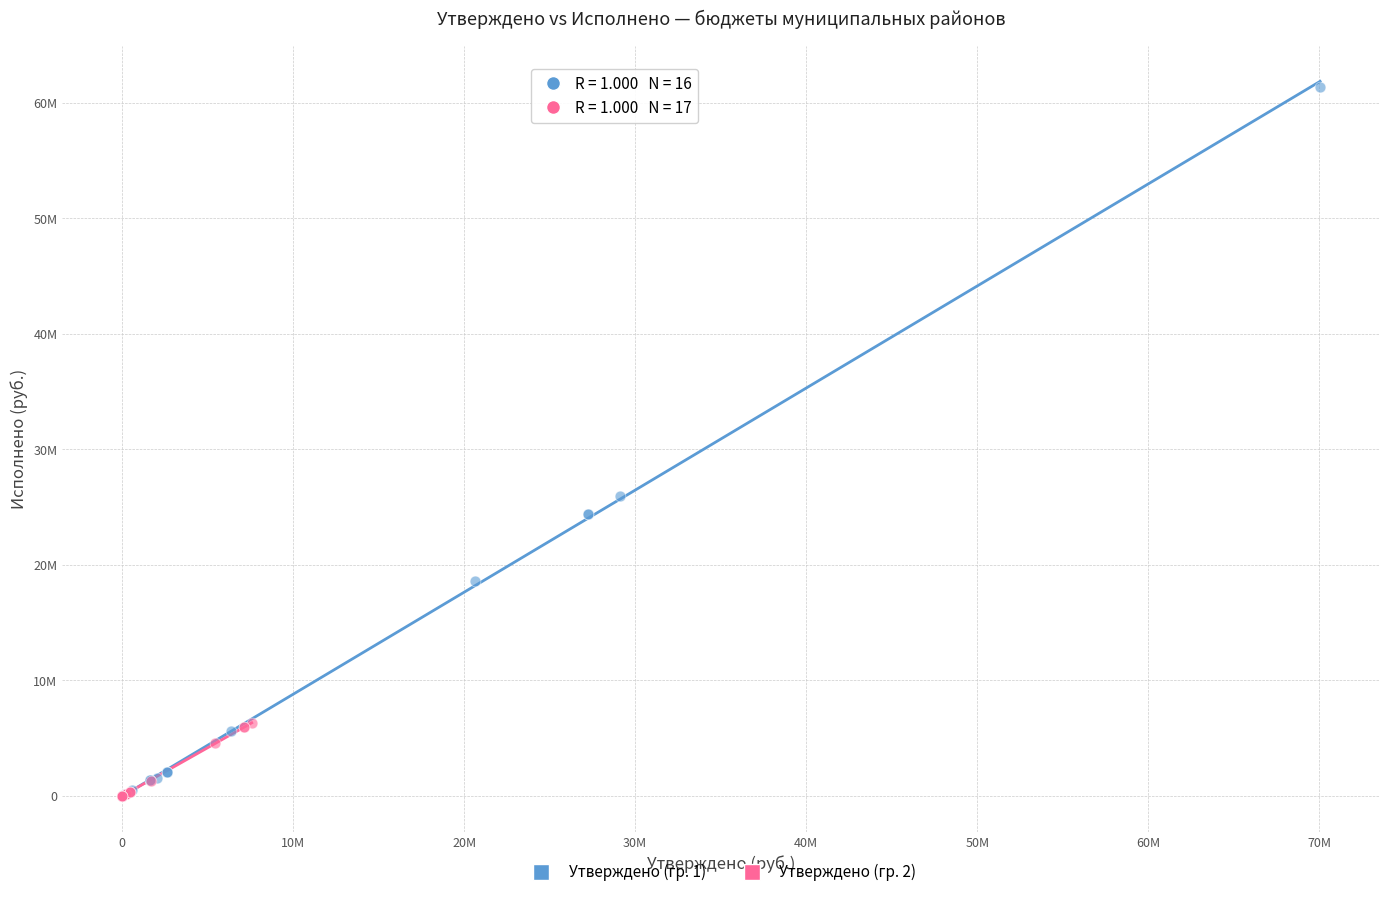

What are all the series names shown in the legend?

Утверждено (гр. 1), Утверждено (гр. 2)